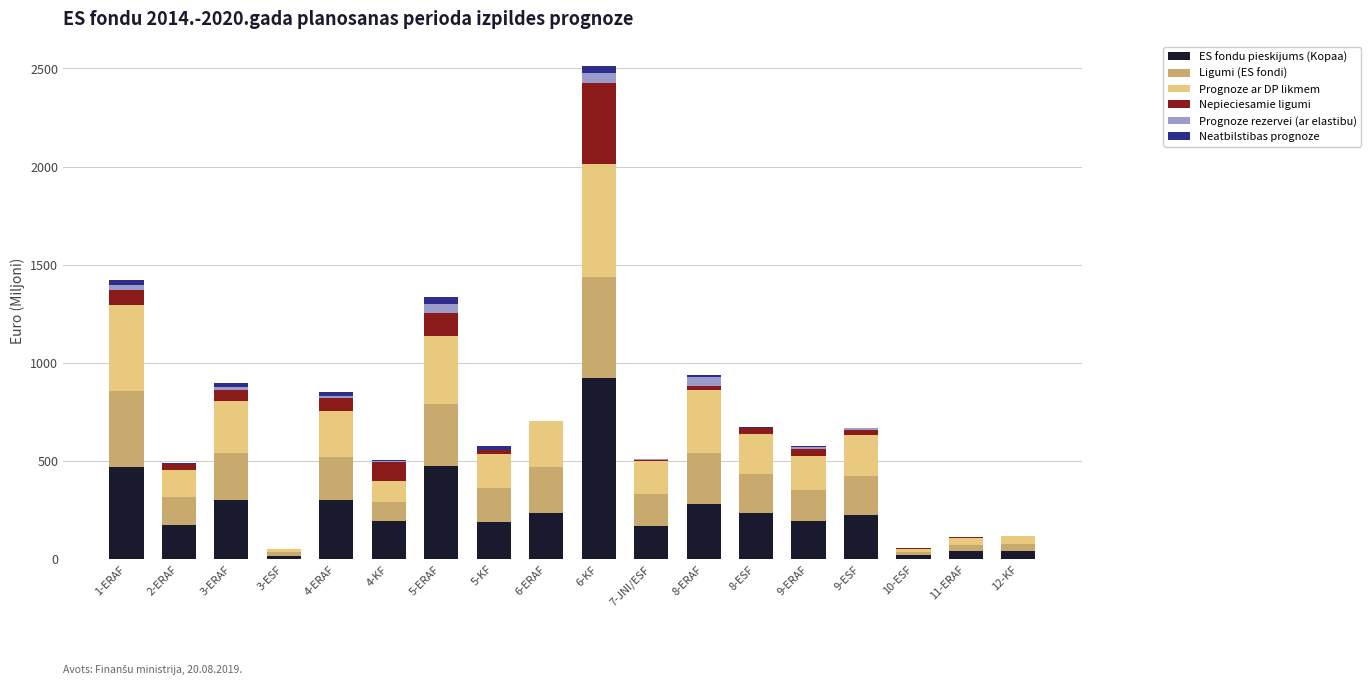

What is the maximum value for ES fondu pieskijums (Kopaa)?

924.3